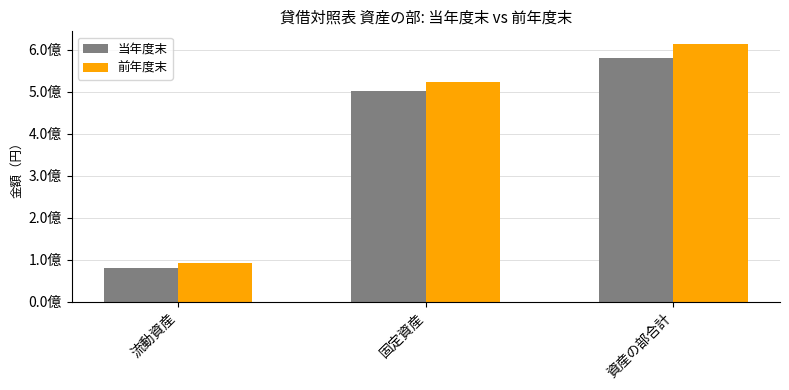

Which series changed the most between 固定資産 and 資産の部合計?

前年度末